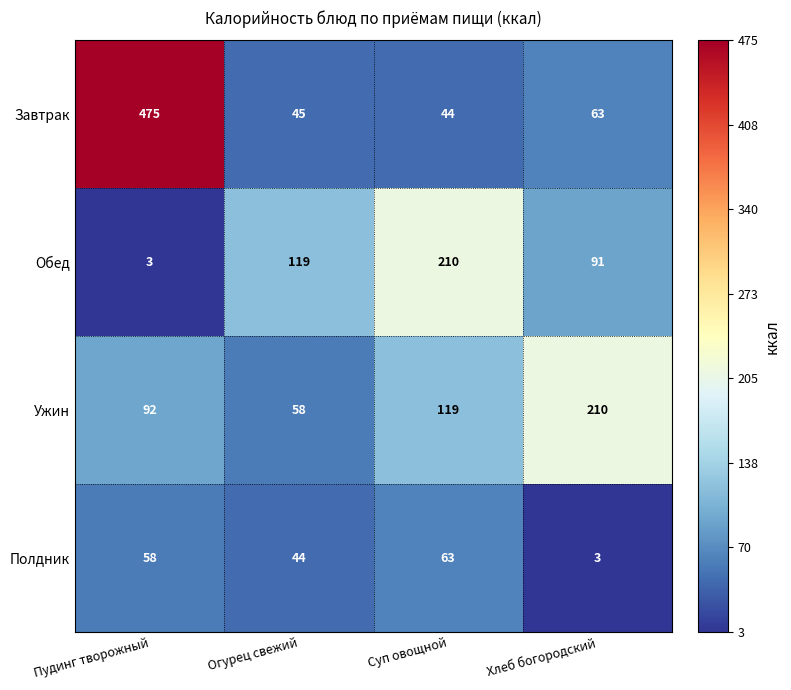

How many categories are shown in the chart?

4